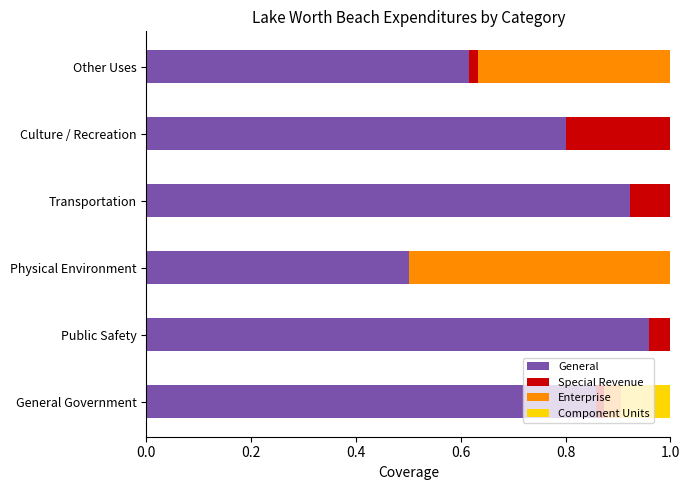

Between General Government and Culture / Recreation, which series saw the biggest shift?

Special Revenue